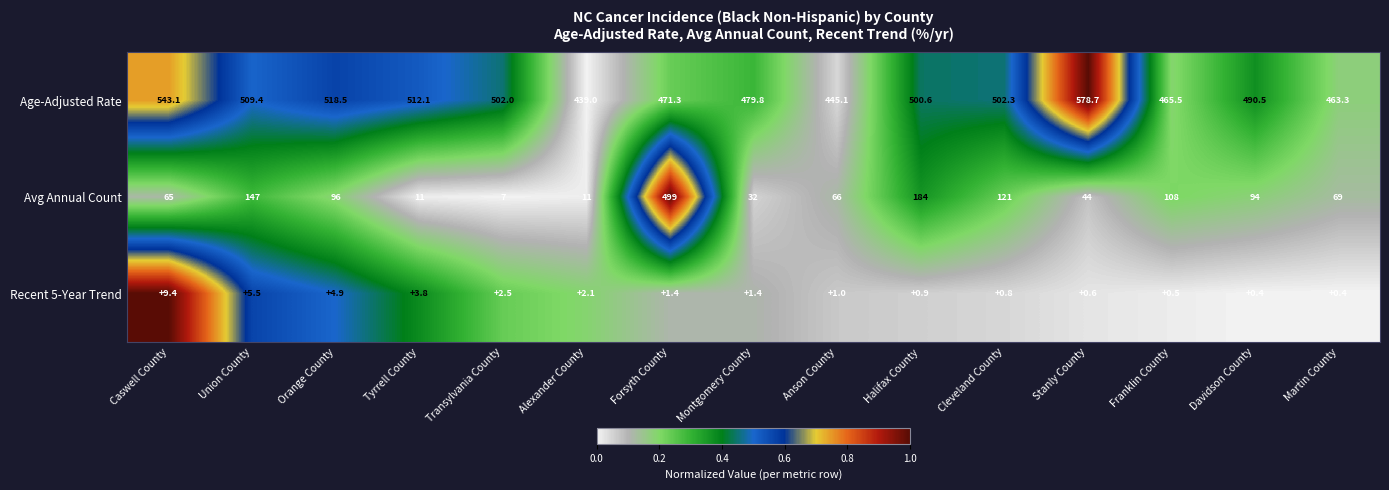

The Age-Adjusted Rate series shows 512.1 at Tyrrell County. True or false?

True